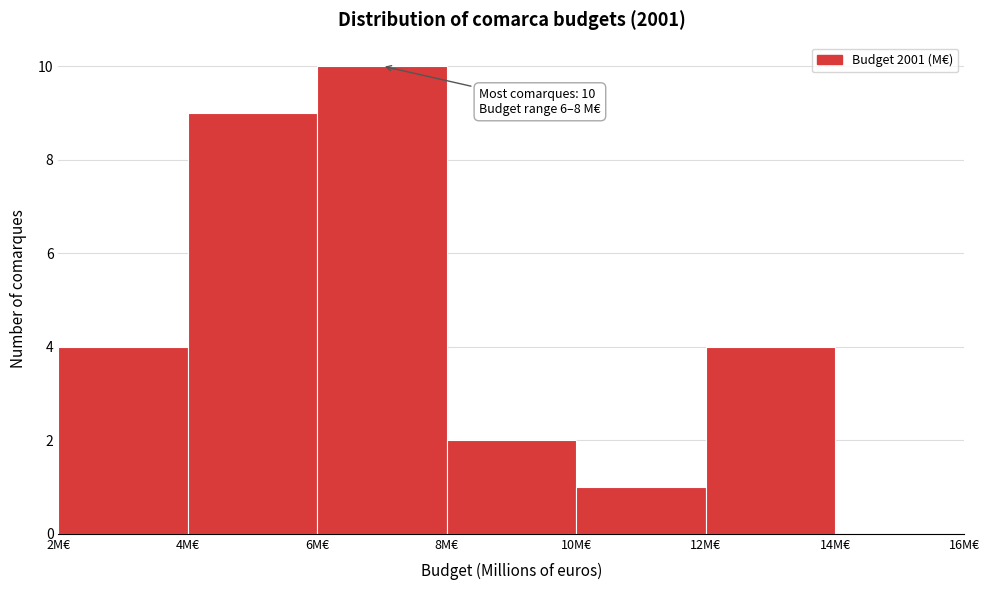

Which range on the x-axis has the tallest bar?

6 to 8